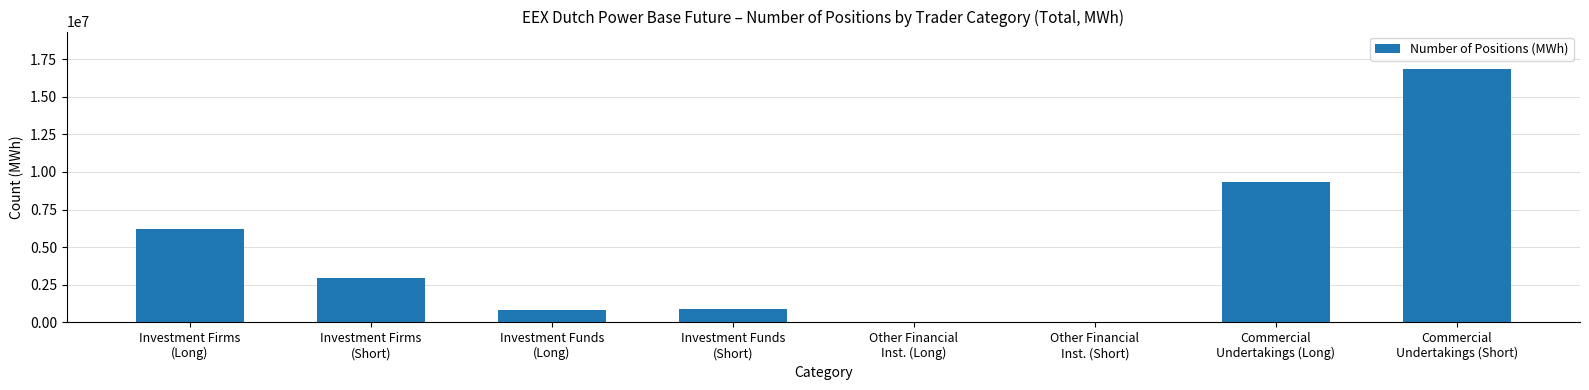

What is the sum of the values at Commercial
Undertakings (Short) and Investment Firms
(Short)?

19777189